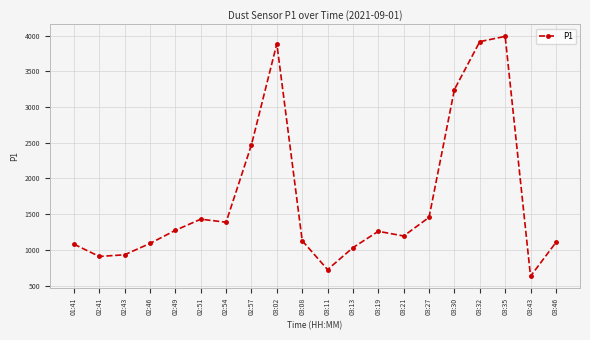

The chart shows a value of 1387.7 at 02:54. True or false?

True